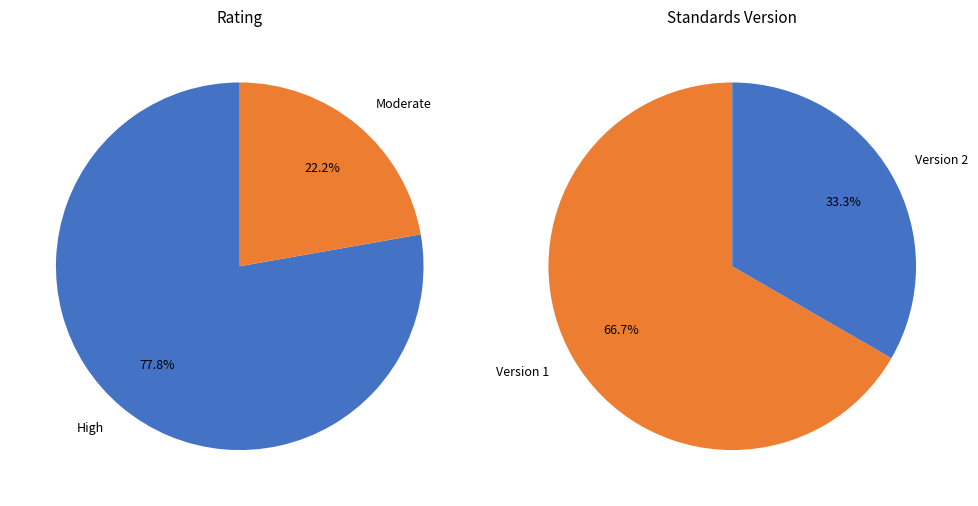

Is it true that WWHV036803 is 1% of the pie?

False